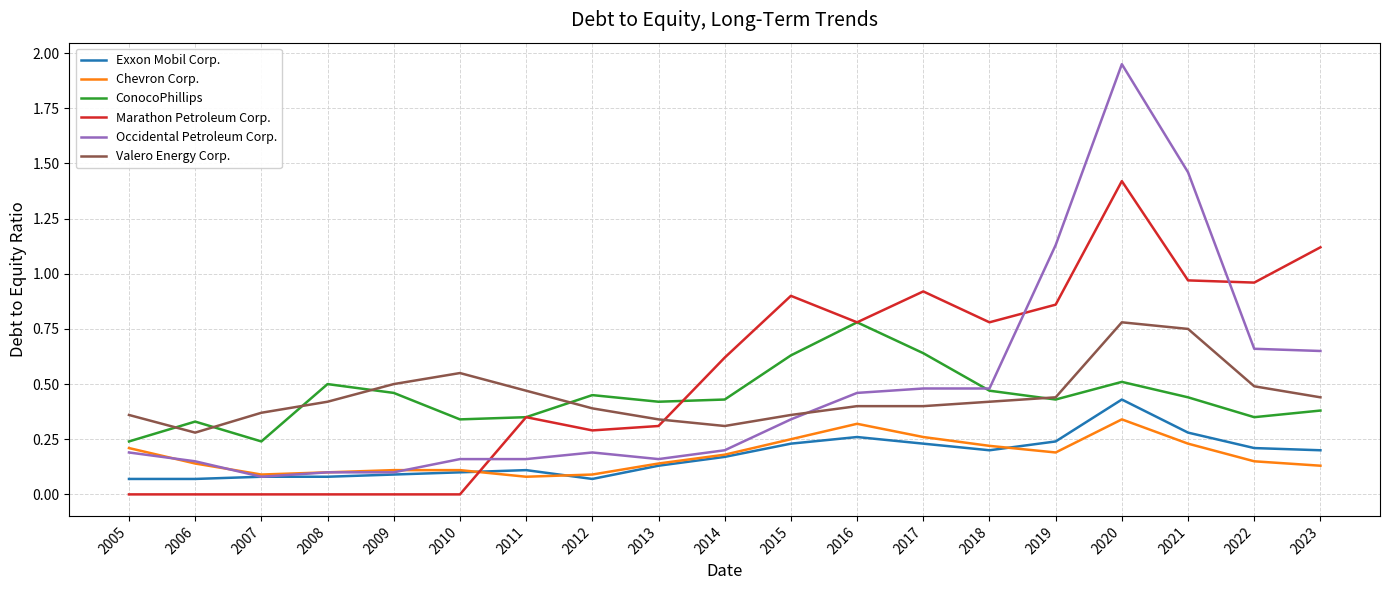

True or false: Valero Energy Corp. and Exxon Mobil Corp. intersect in this chart.

False